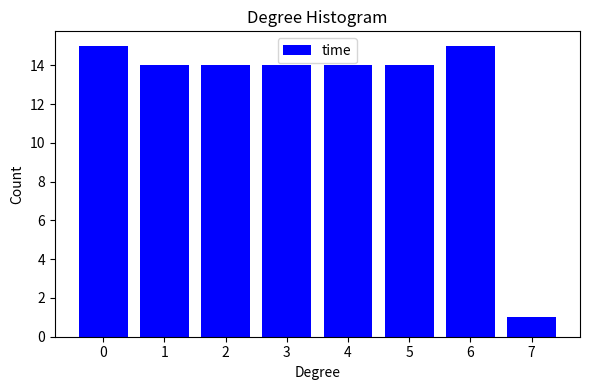

Reading right to left, list all the values displayed in this chart.

1	15	14	14	14	14	14	15